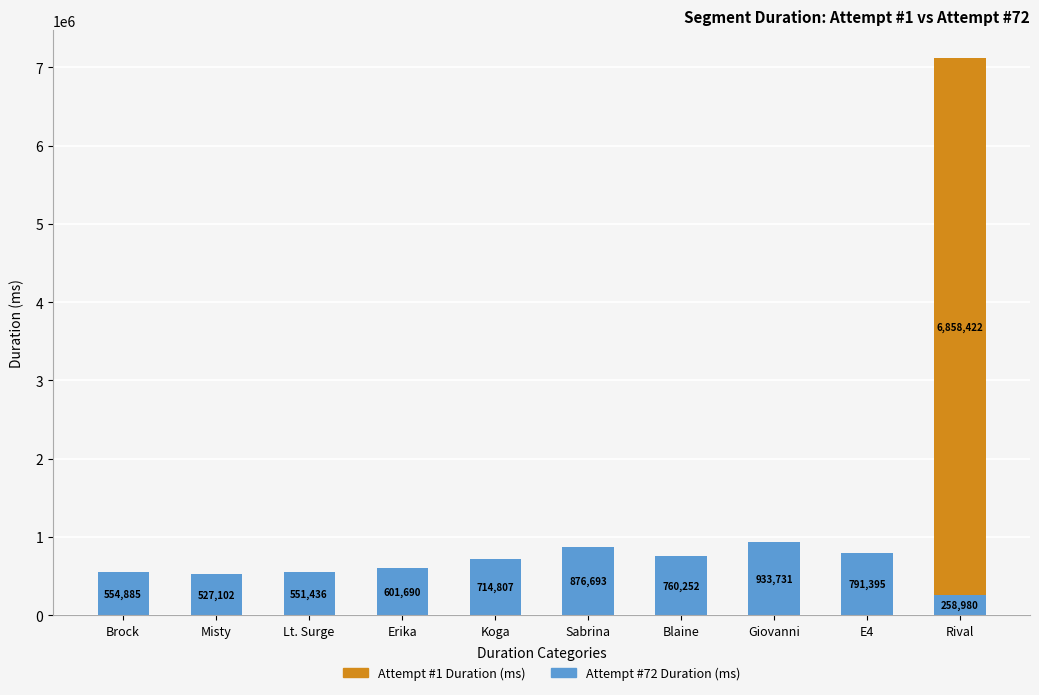

What are all the series names shown in the legend?

Attempt #1 Duration (ms), Attempt #72 Duration (ms)